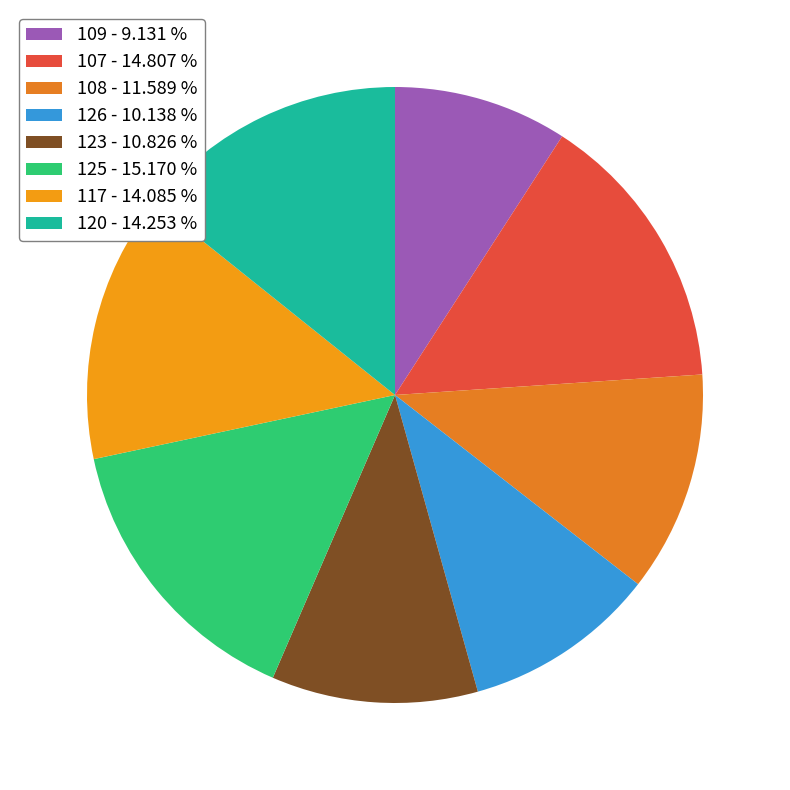

Is there a majority slice in this chart?

No